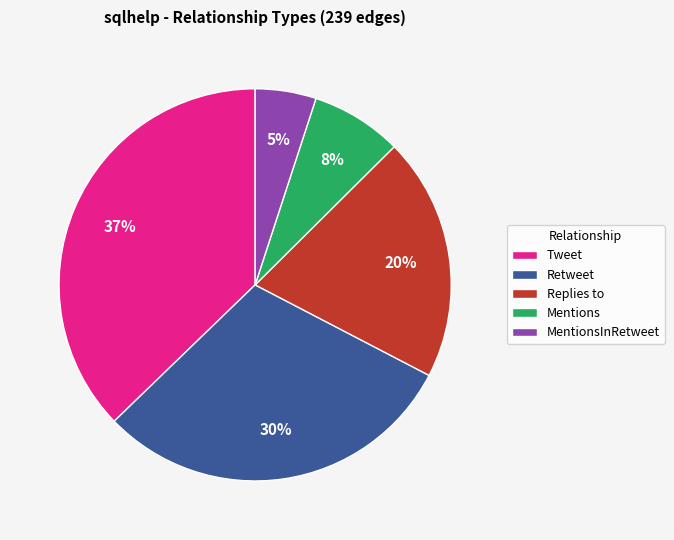

Does Retweet account for over 50% of the chart?

No